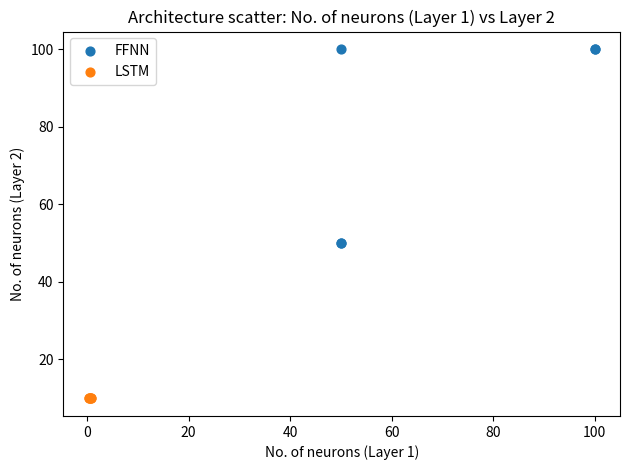

Which series has the widest spread of Y values?

FFNN